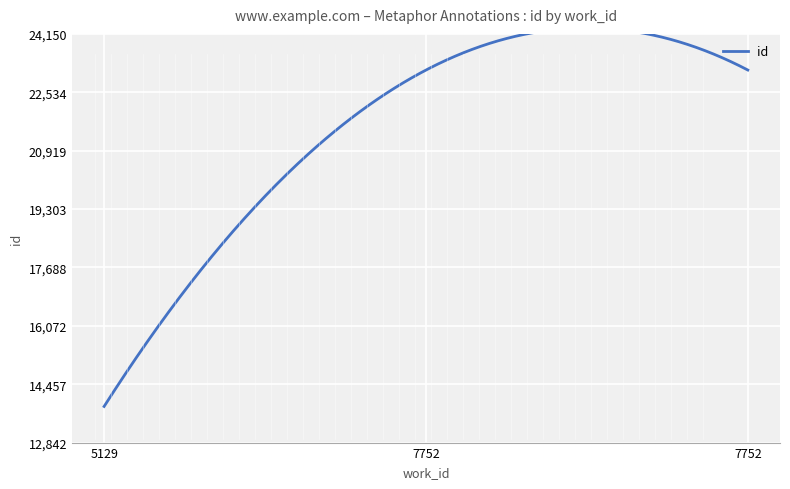

What is the average value?

20047